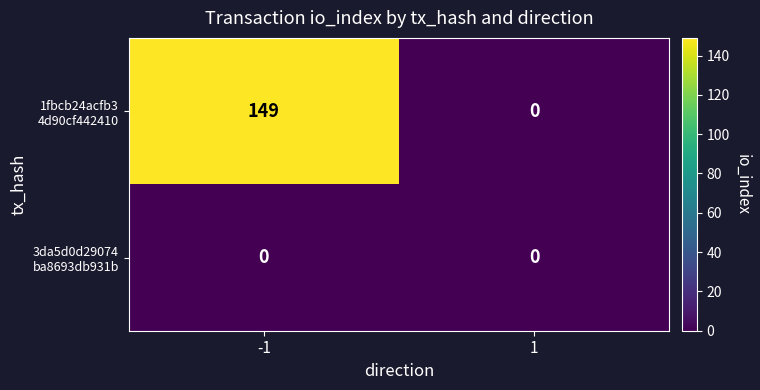

What is the spread (max minus min) of values at -1?

149